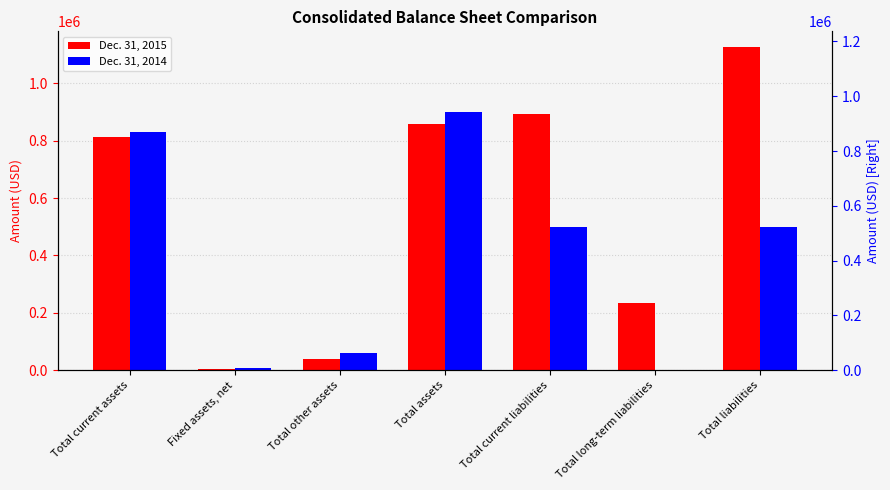

At Total current assets, list the series in order from smallest to largest.

Dec. 31, 2015, Dec. 31, 2014